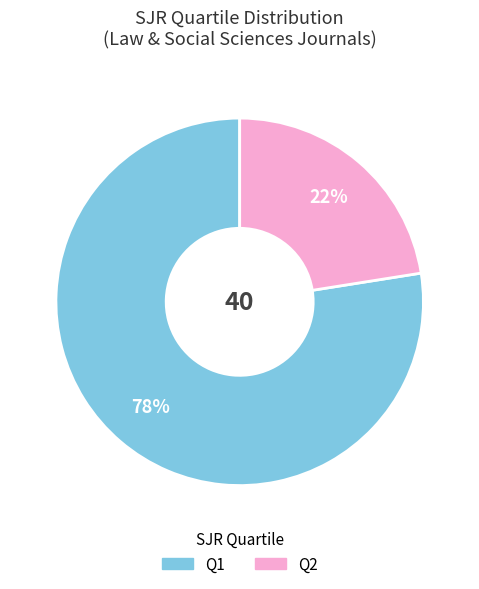

Which slice is the largest?

Q1